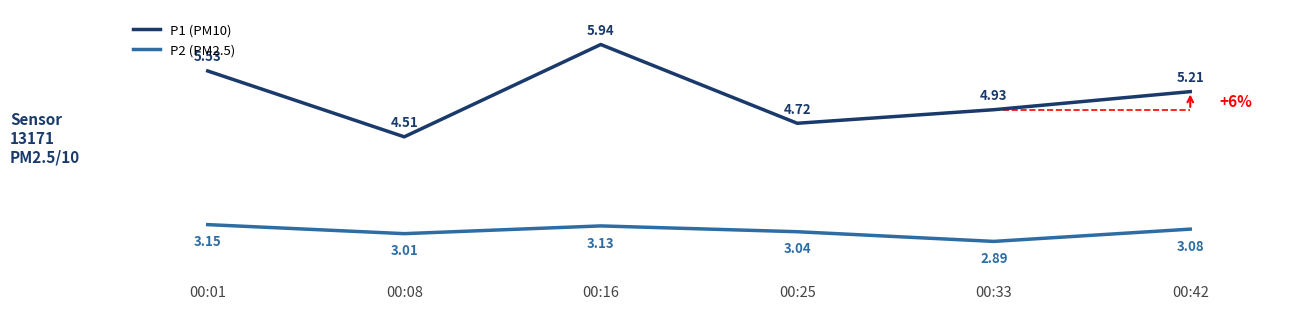

What is the spread (max minus min) of values at 00:33?

2.0